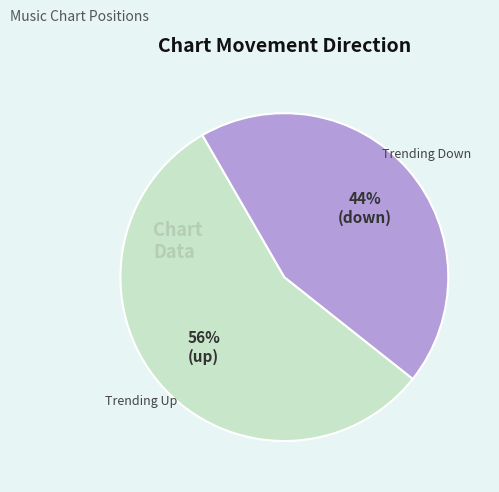

Does any single category account for the majority?

Yes